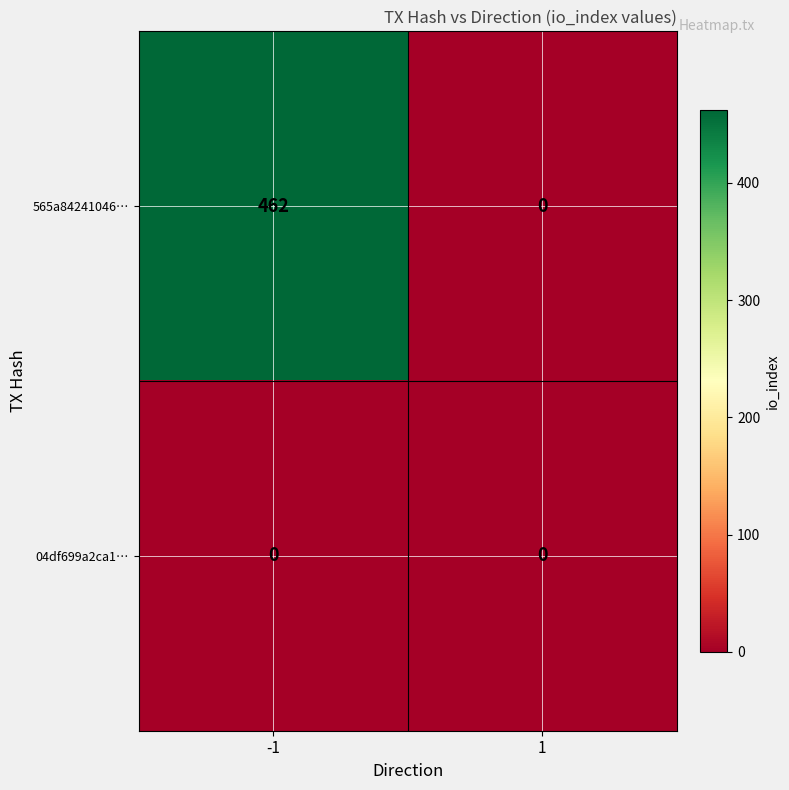

What is the total value across all series at -1?

462